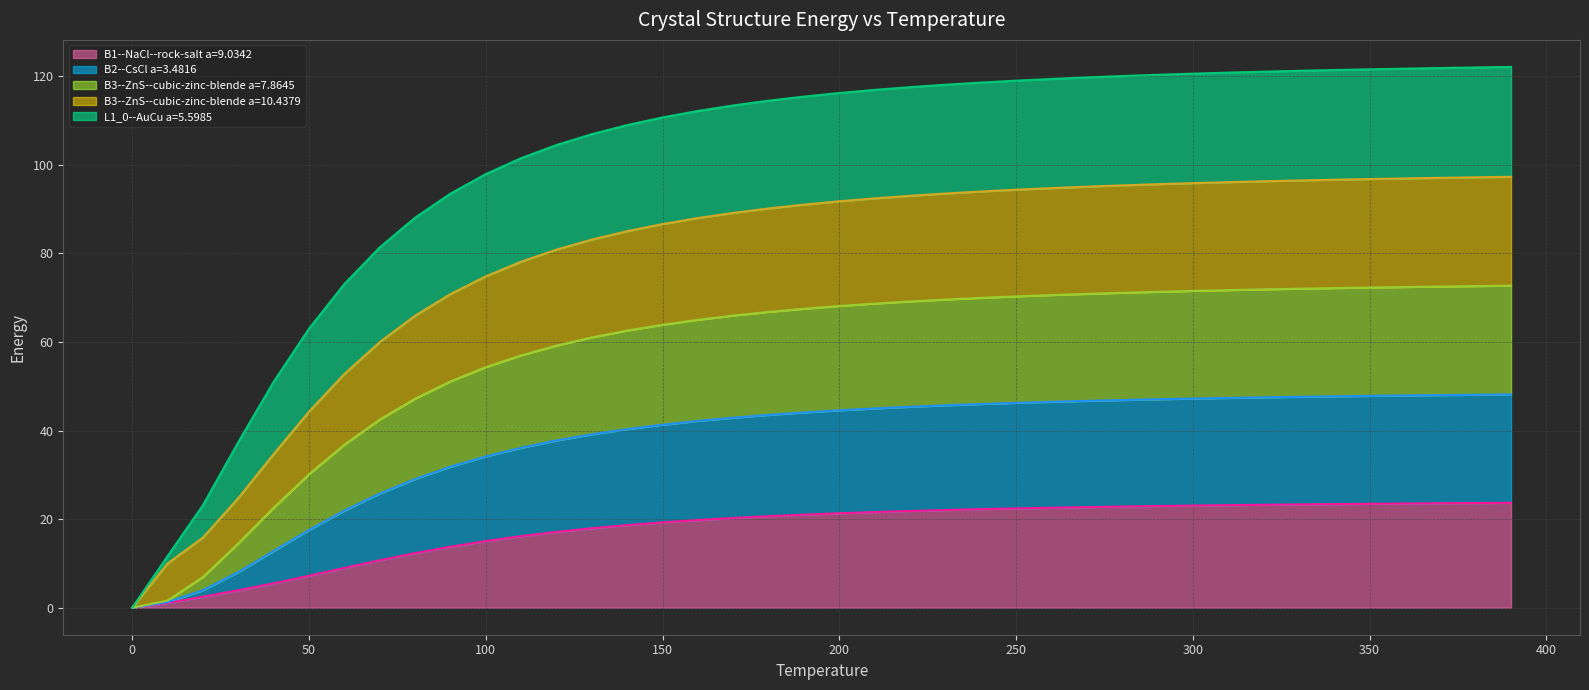

True or false: B1--NaCl--rock-salt a=9.0342 and B3--ZnS--cubic-zinc-blende a=7.8645 cross at least once.

False